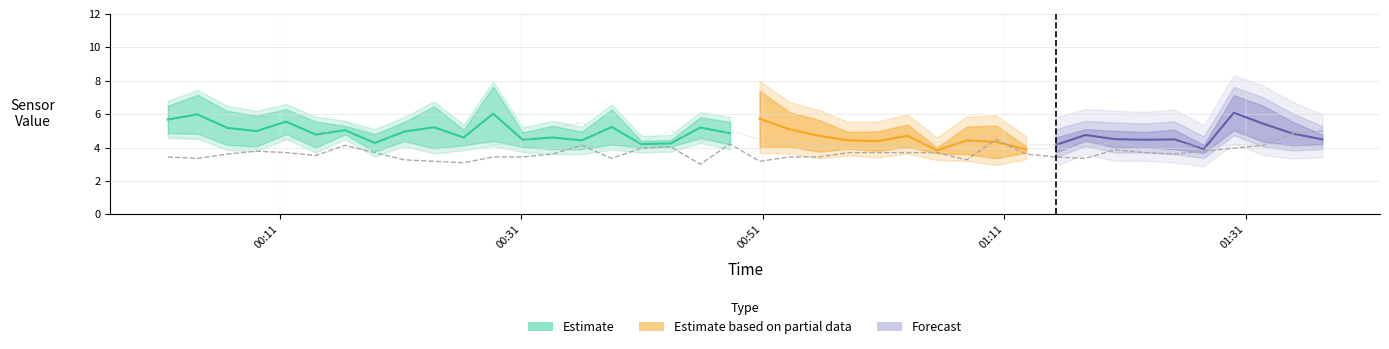

Does the chart display data point markers on the line(s)?

No